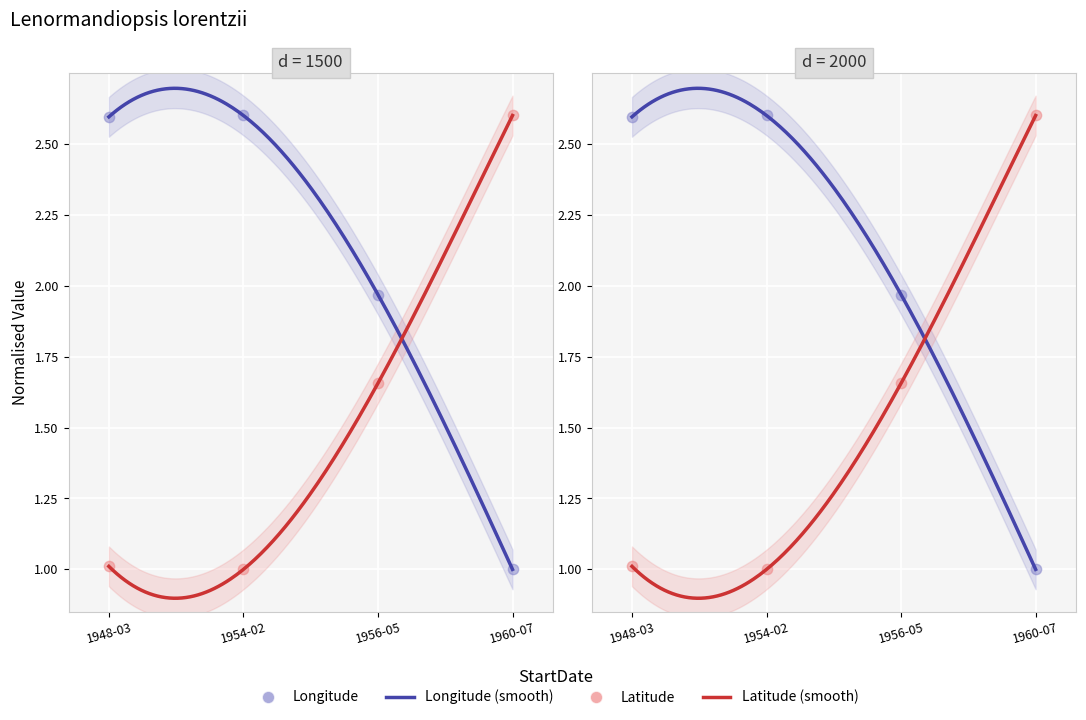

What are all the series names shown in the legend?

Longitude, Latitude